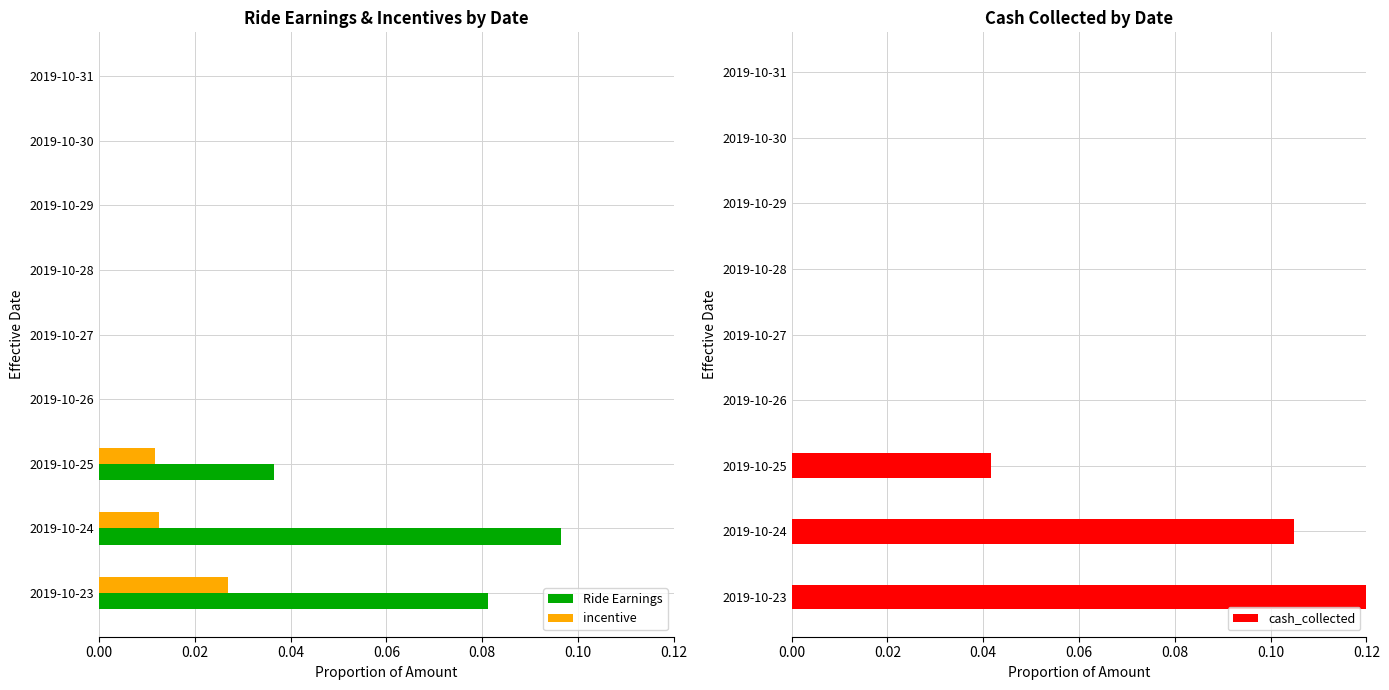

The value of incentive at 2019-10-26 is 0.0. True or false?

True